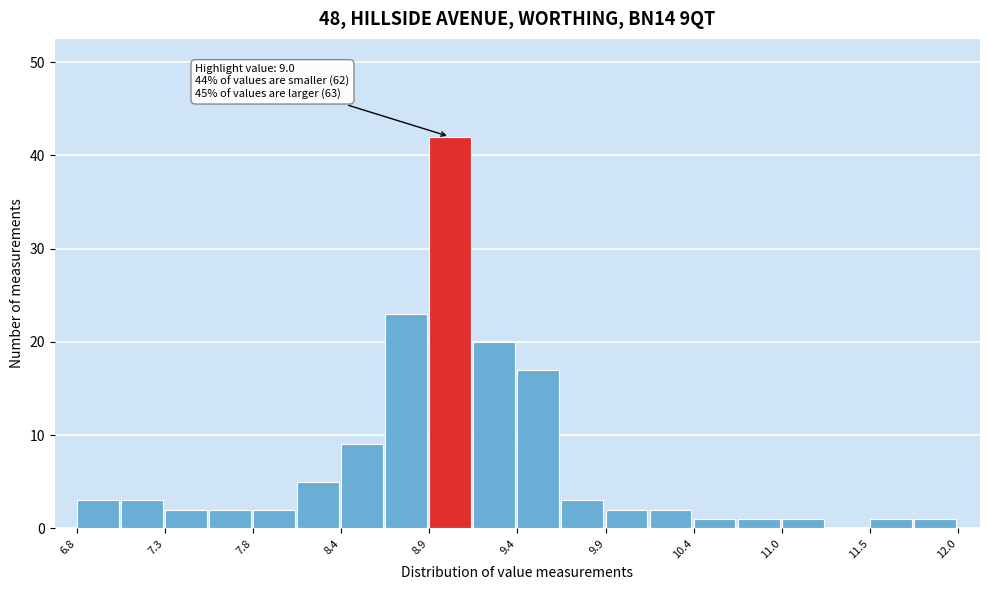

Around what value on the x-axis is the tallest bar? Give the approximate position of its centre, as read against the axis.

9.0